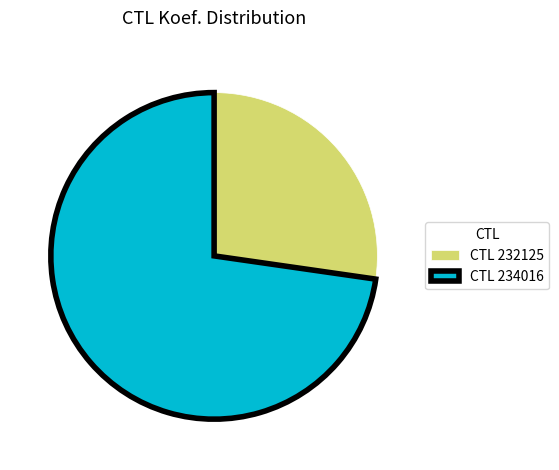

What is the smallest slice in the pie chart?

CTL 232125